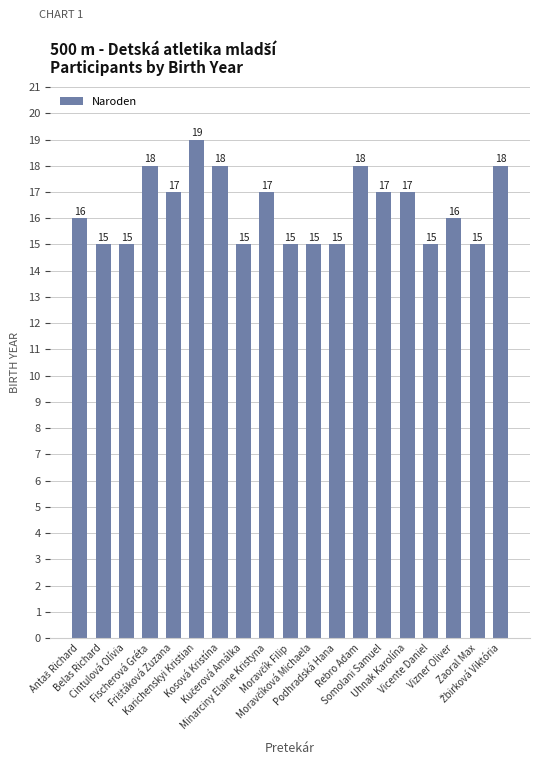

How many bars are there in total?

19